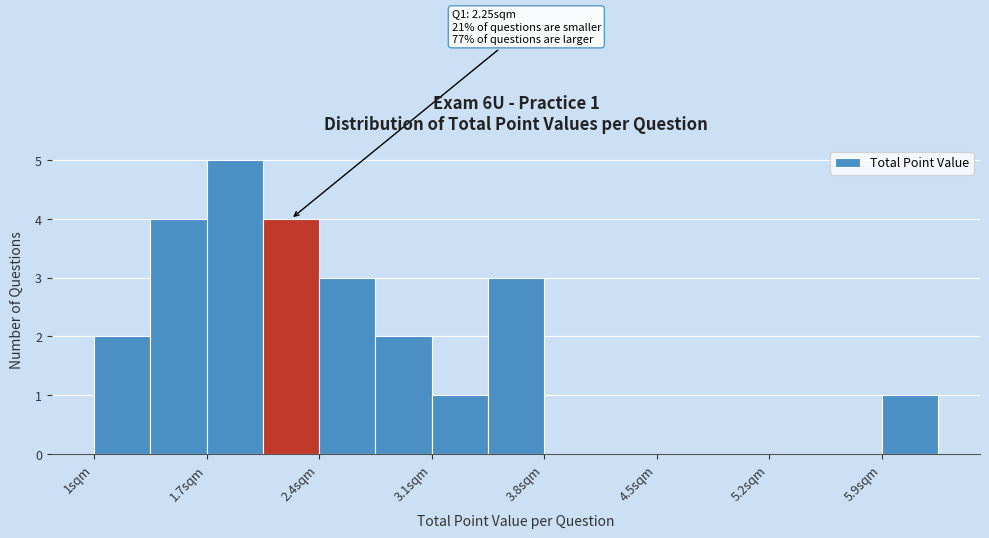

Read against the x-axis, roughly where is the centre of the tallest bar?

1.9